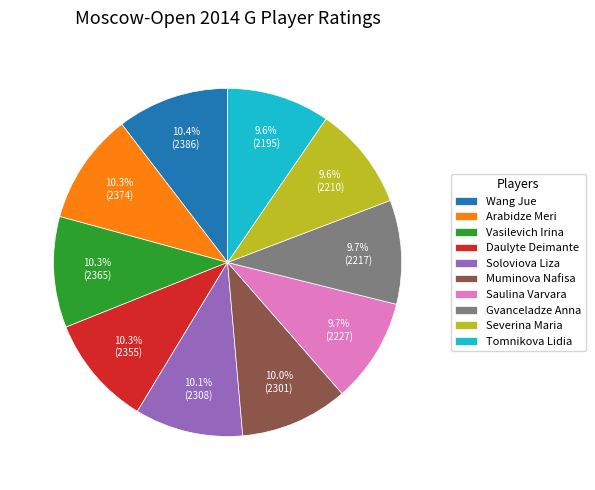

How many slices are in this pie chart?

10